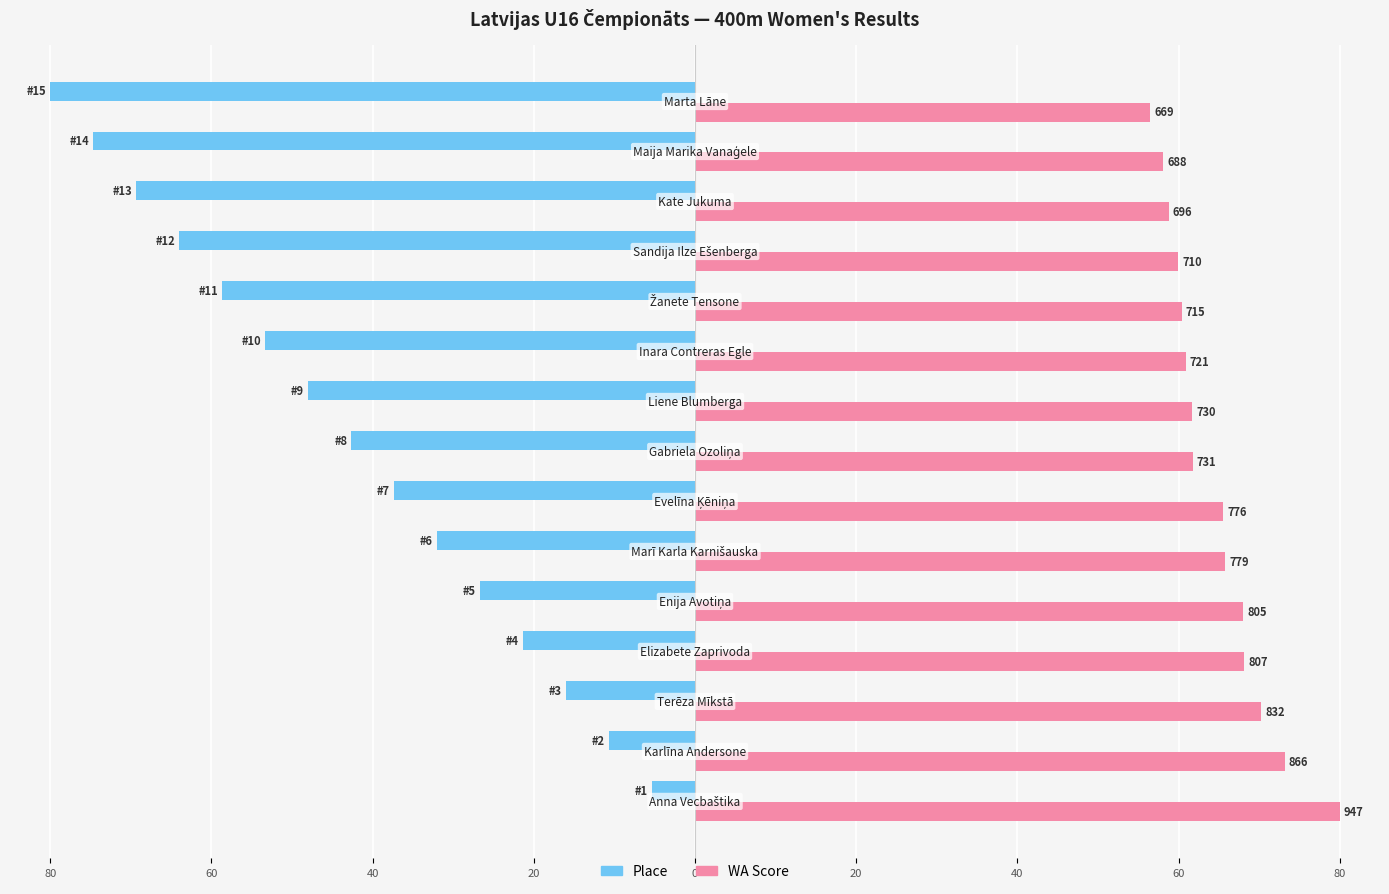

Count the number of data series in this chart.

2